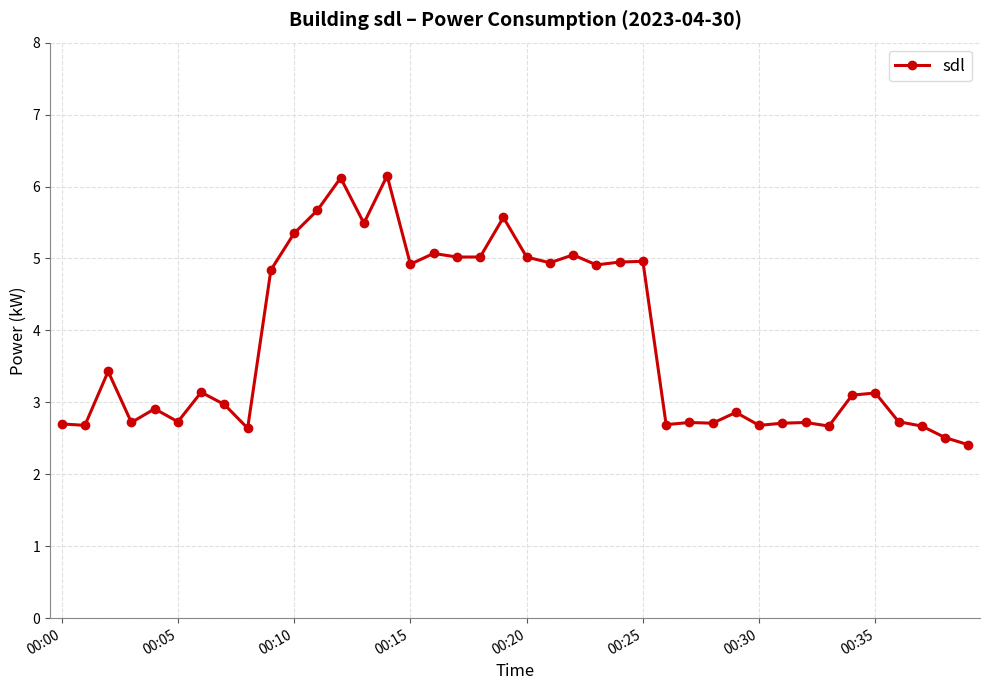

What is the maximum value shown in the chart?

6.2